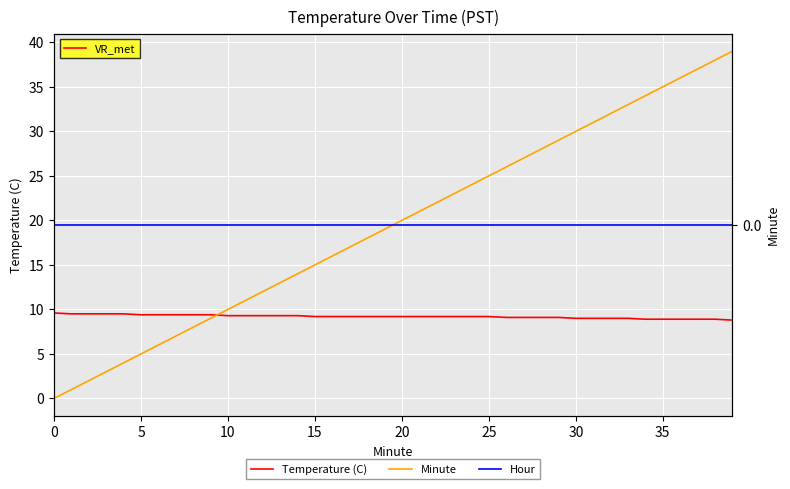

True or false: Hour and Temperature (C) cross at least once.

False